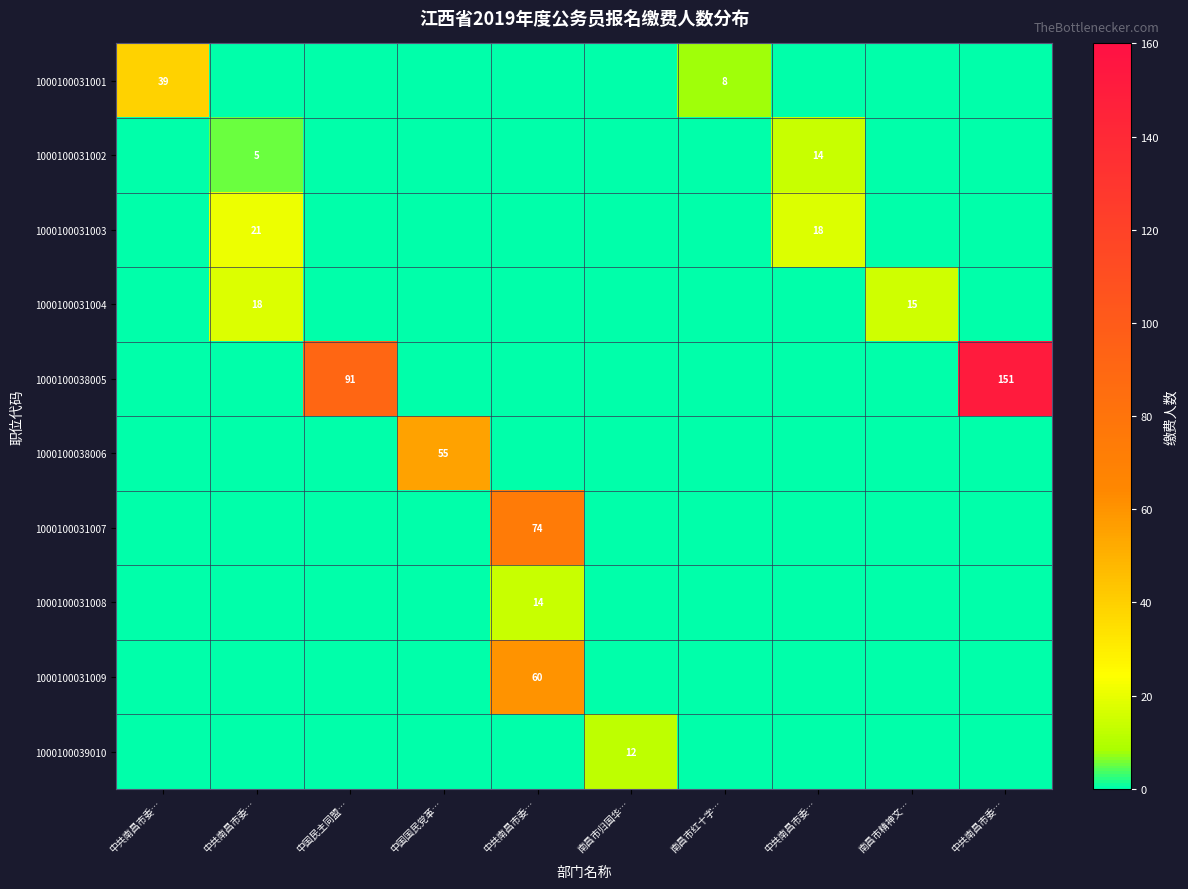

At which label is 1000100031009 closest to 30?

中共南昌市委…